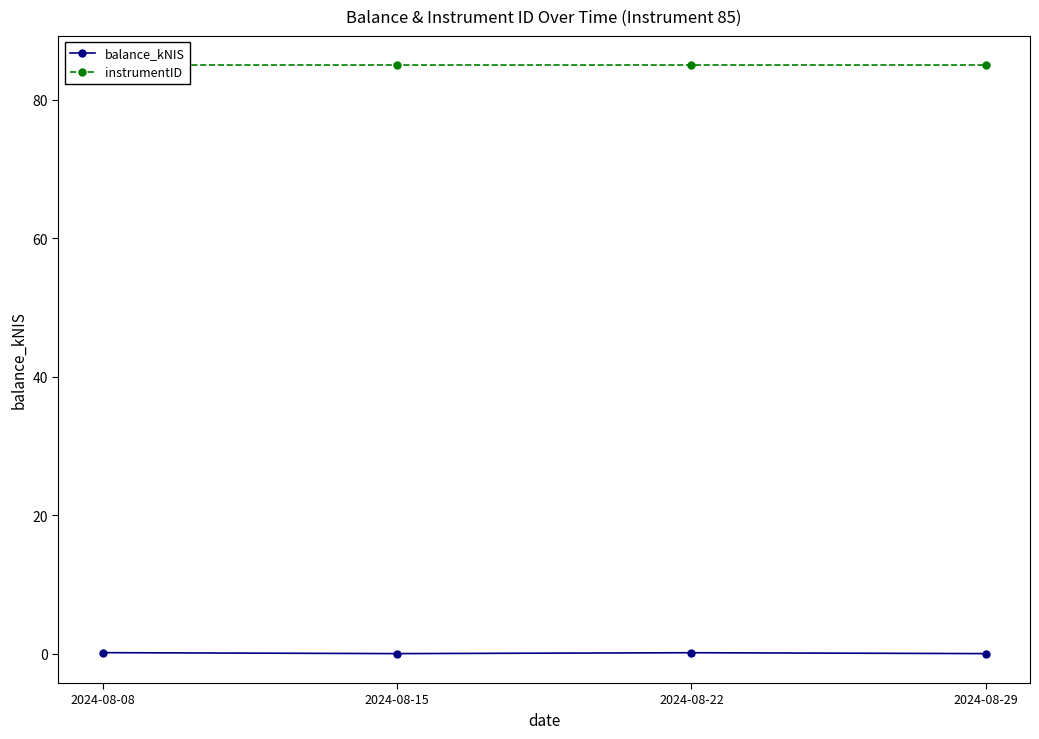

What is the spread (max minus min) of values at 2024-08-29?

85.0